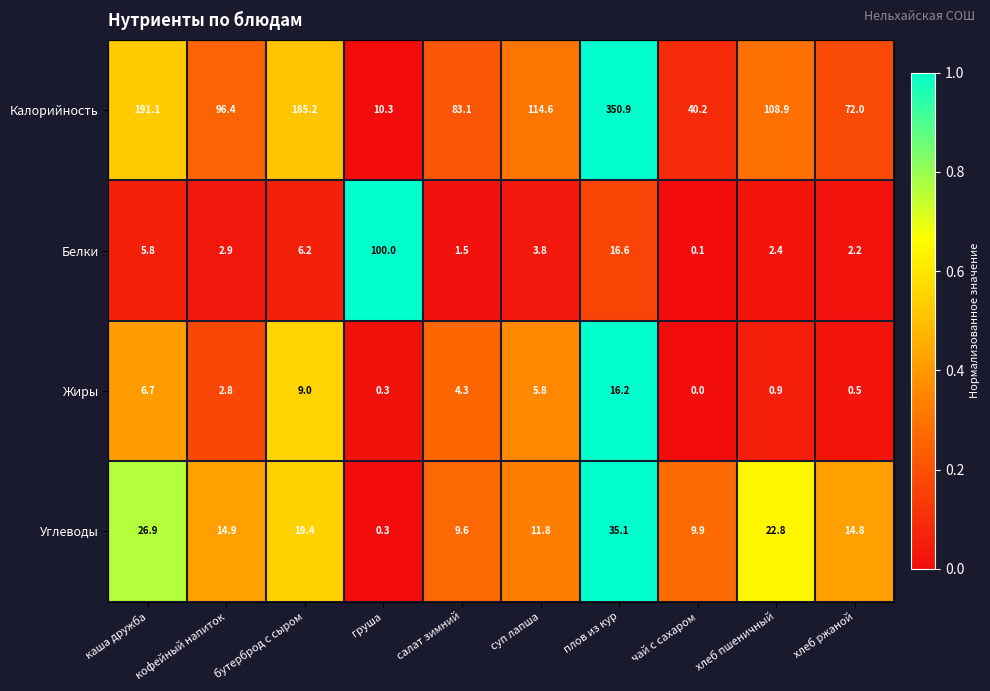

List the series in order of their peak value, highest first.

Калорийность, Белки, Углеводы, Жиры